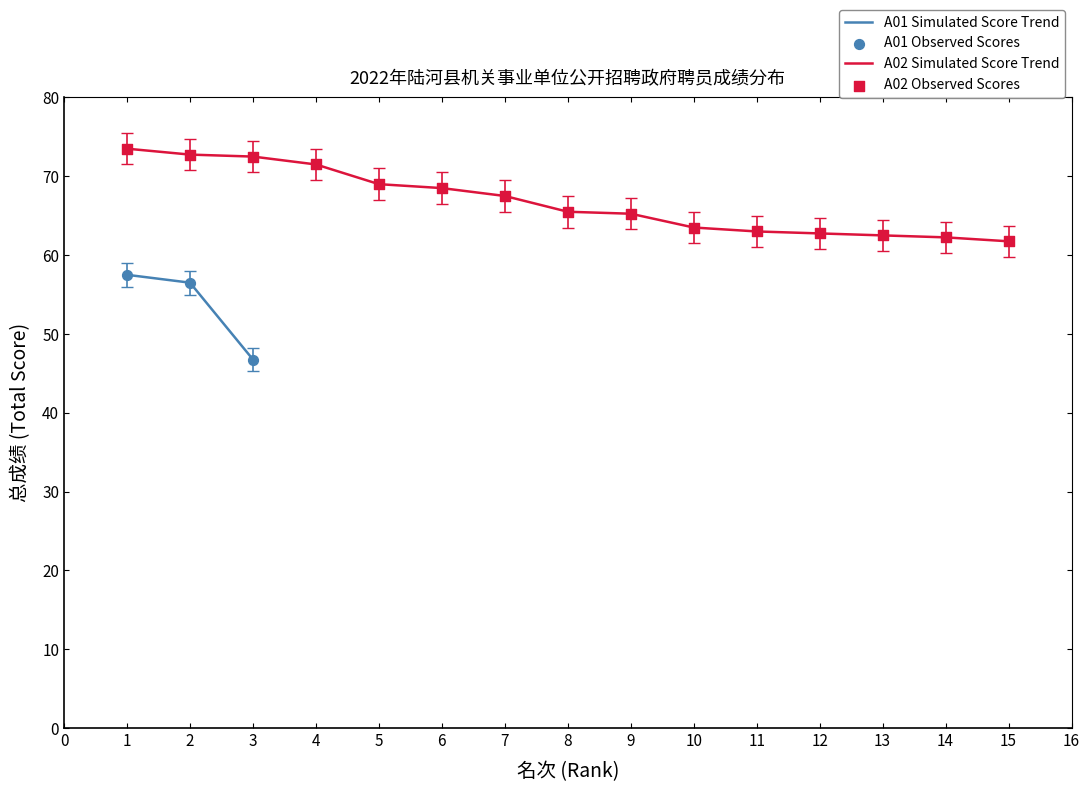

True or false: A02 Simulated Score Trend has a value of 62.5 at 13.

True